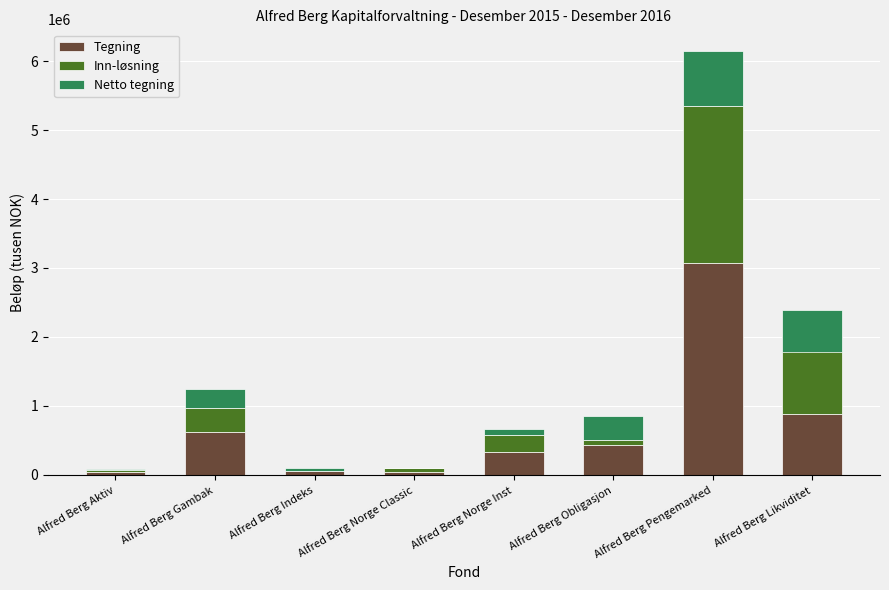

What position from the right is Alfred Berg Pengemarked?

2